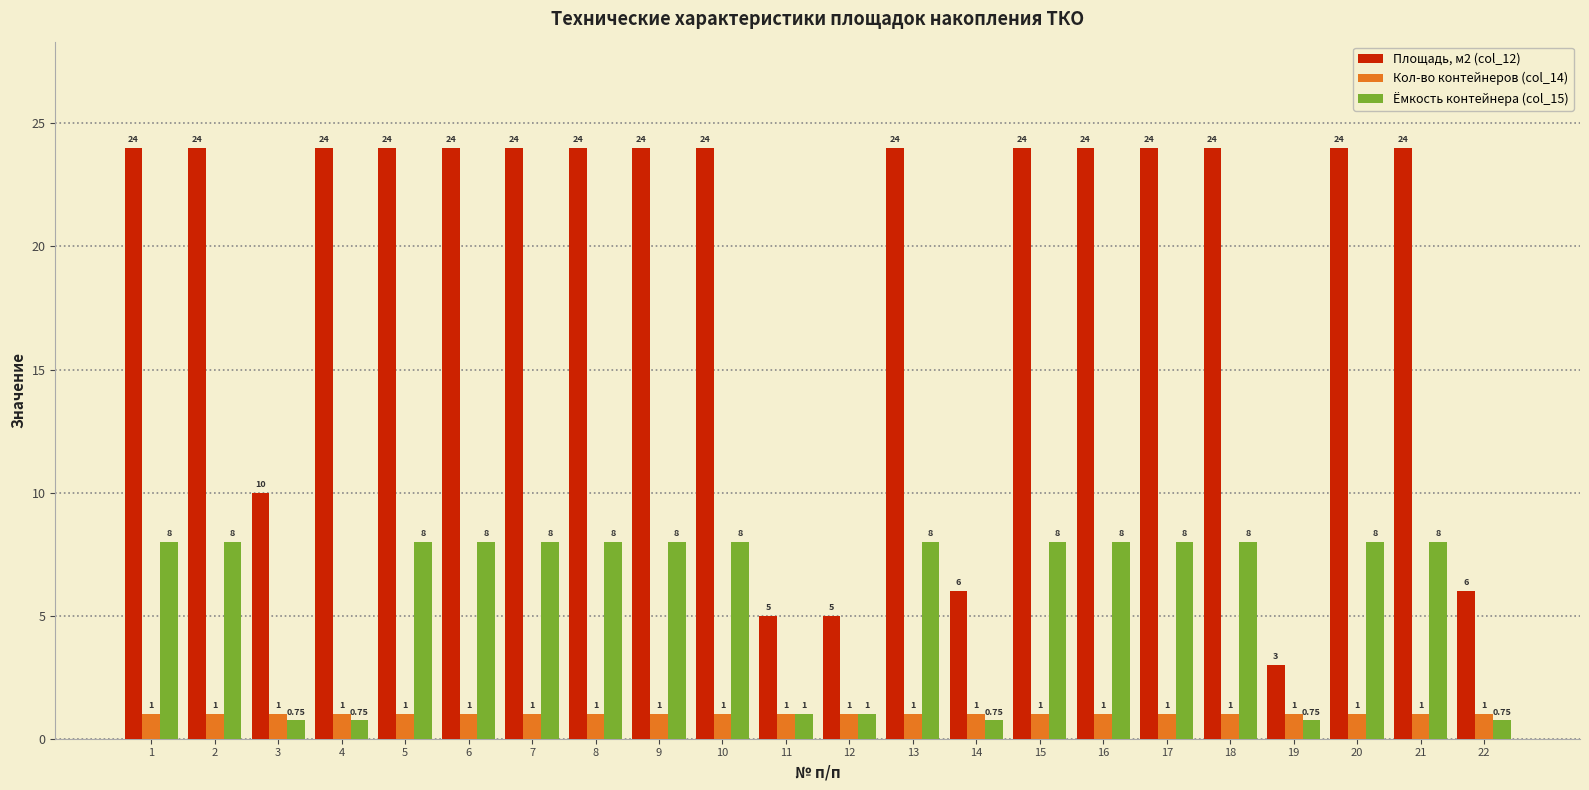

Rank the series by their maximum value, from highest to lowest.

Площадь, м2 (col_12), Ёмкость контейнера (col_15), Кол-во контейнеров (col_14)